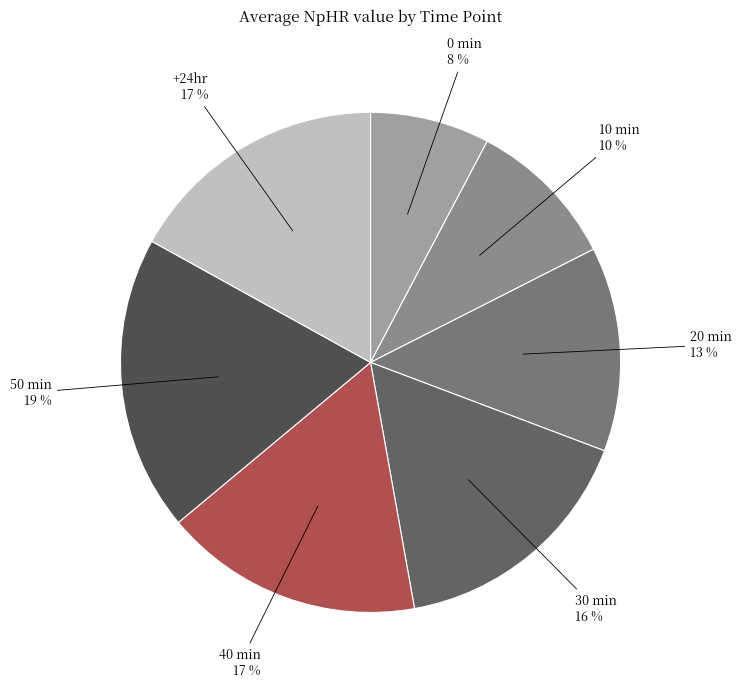

Which category has the smallest portion of the pie?

0 min